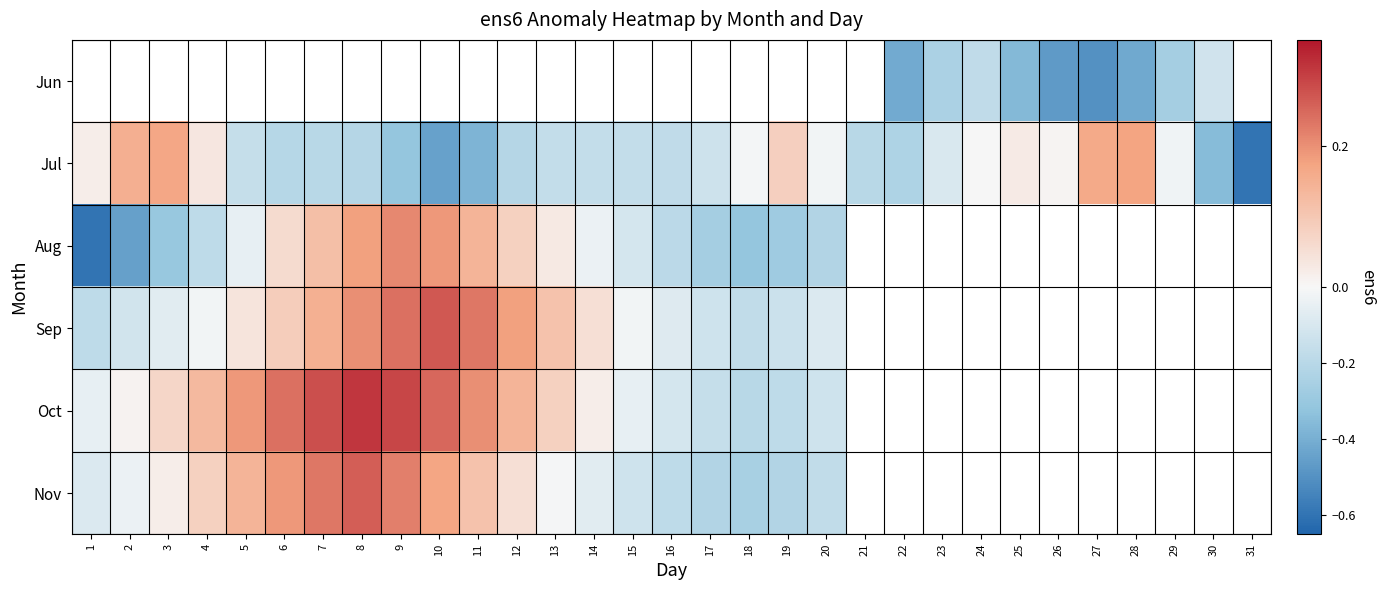

How many values in row_4 are above zero?

13